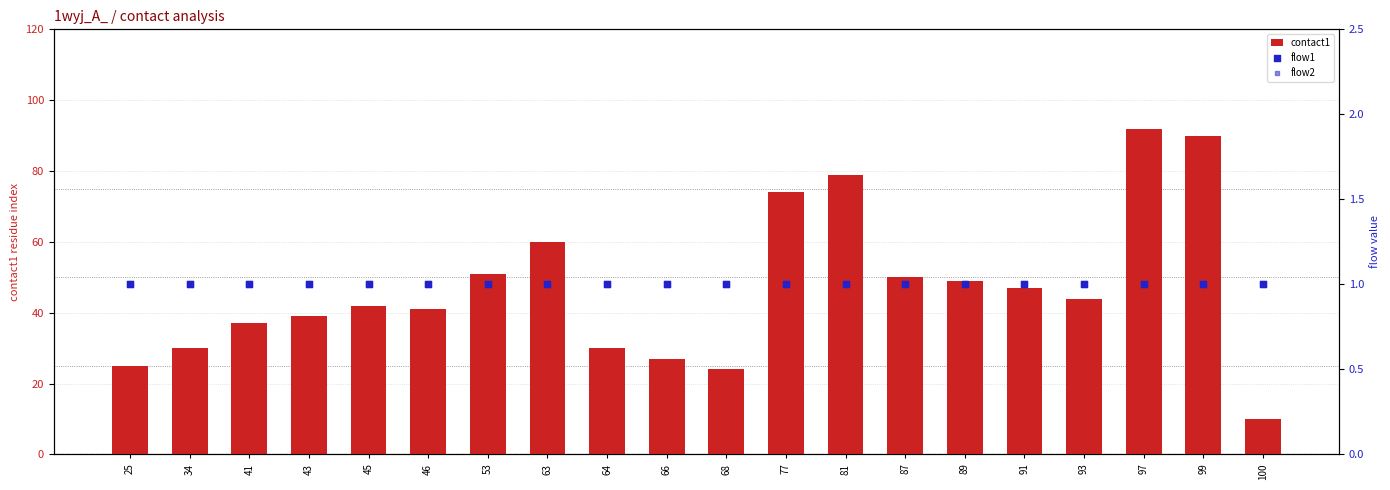

Which series reaches the minimum Y coordinate?

flow1